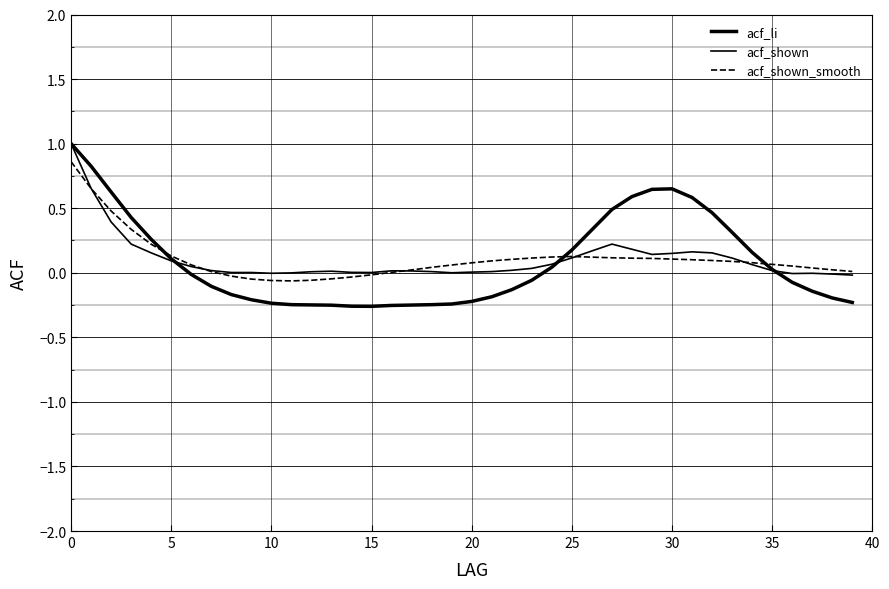

Reading left to right, what are all the values shown in this chart?

acf_li: 1.0	0.8	0.6	0.4	0.3	0.1	-0.0	-0.1	-0.2	-0.2	-0.2	-0.2	-0.2	-0.3	-0.3	-0.3	-0.3	-0.2	-0.2	-0.2	-0.2	-0.2	-0.1	-0.1	0.0	0.2	0.3	0.5	0.6	0.6	0.7	0.6	0.5	0.3	0.2	0.0	-0.1	-0.1	-0.2	-0.2
acf_shown: 1.0	0.7	0.4	0.2	0.2	0.1	0.0	0.0	0.0	0.0	-0.0	-0.0	0.0	0.0	0.0	0.0	0.0	0.0	0.0	0.0	0.0	0.0	0.0	0.0	0.1	0.1	0.2	0.2	0.2	0.1	0.1	0.2	0.2	0.1	0.1	0.0	-0.0	-0.0	-0.0	-0.0
acf_shown_smooth: 0.9	0.7	0.5	0.3	0.2	0.1	0.1	0.0	-0.0	-0.0	-0.1	-0.1	-0.1	-0.0	-0.0	-0.0	0.0	0.0	0.0	0.1	0.1	0.1	0.1	0.1	0.1	0.1	0.1	0.1	0.1	0.1	0.1	0.1	0.1	0.1	0.1	0.1	0.1	0.0	0.0	0.0